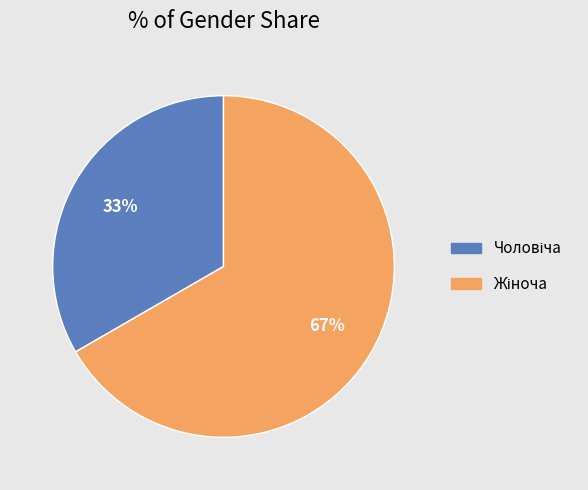

Is there a majority slice in this chart?

Yes